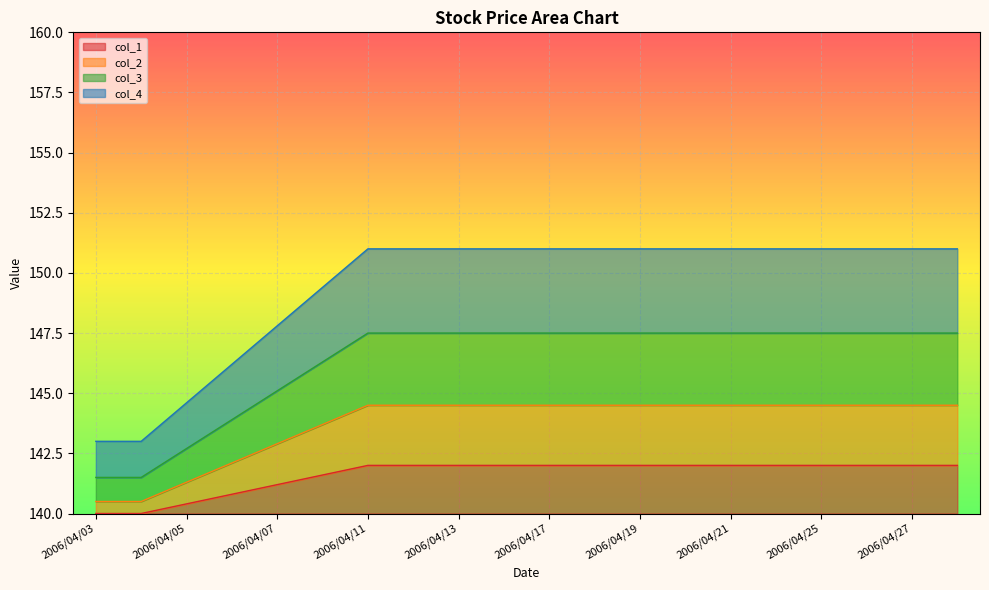

Reading left to right, extract all data points from this chart.

col_1: 140.0	140.0	140.4	140.8	141.2	141.6	142.0	142.0	142.0	142.0	142.0	142.0	142.0	142.0	142.0	142.0	142.0	142.0	142.0	142.0
col_2: 140.5	140.5	141.3	142.1	142.9	143.7	144.5	144.5	144.5	144.5	144.5	144.5	144.5	144.5	144.5	144.5	144.5	144.5	144.5	144.5
col_3: 141.5	141.5	142.7	143.9	145.1	146.3	147.5	147.5	147.5	147.5	147.5	147.5	147.5	147.5	147.5	147.5	147.5	147.5	147.5	147.5
col_4: 143.0	143.0	144.6	146.2	147.8	149.4	151.0	151.0	151.0	151.0	151.0	151.0	151.0	151.0	151.0	151.0	151.0	151.0	151.0	151.0